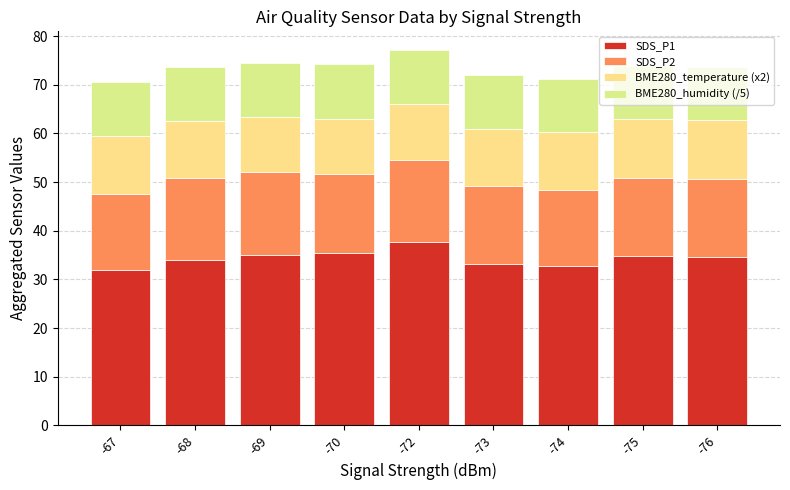

Count the number of data series in this chart.

4